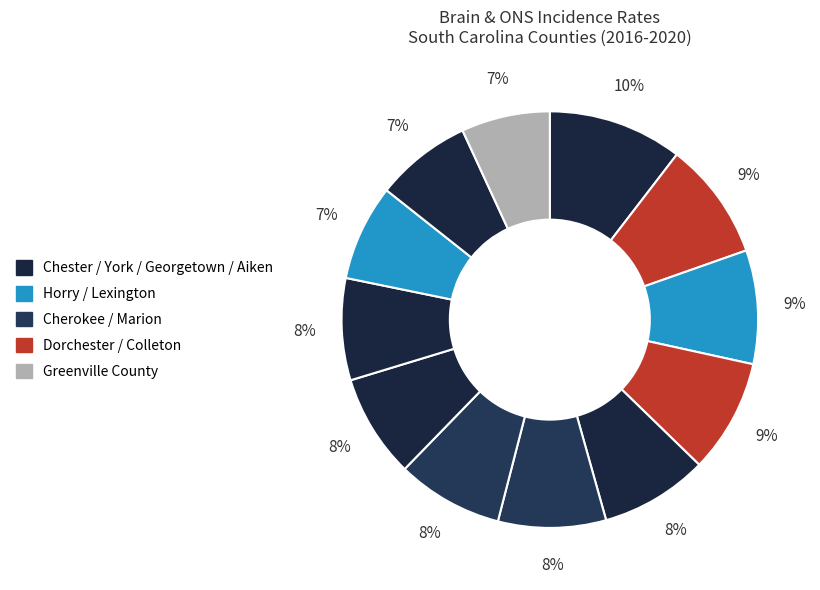

Count the number of slices in the pie.

12